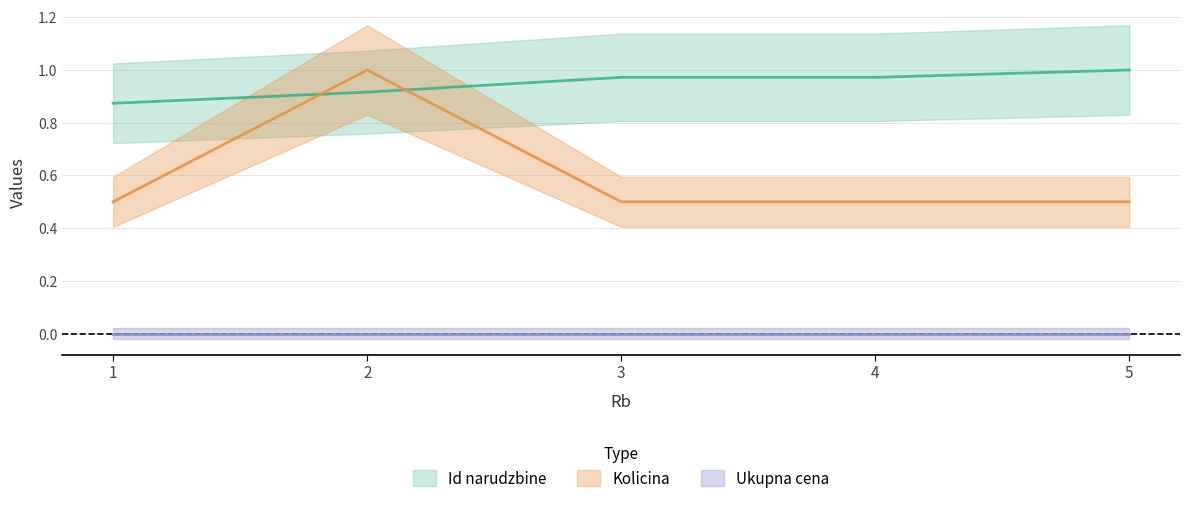

What is the value of the Id narudzbine point at the 5th from the left?

1.0